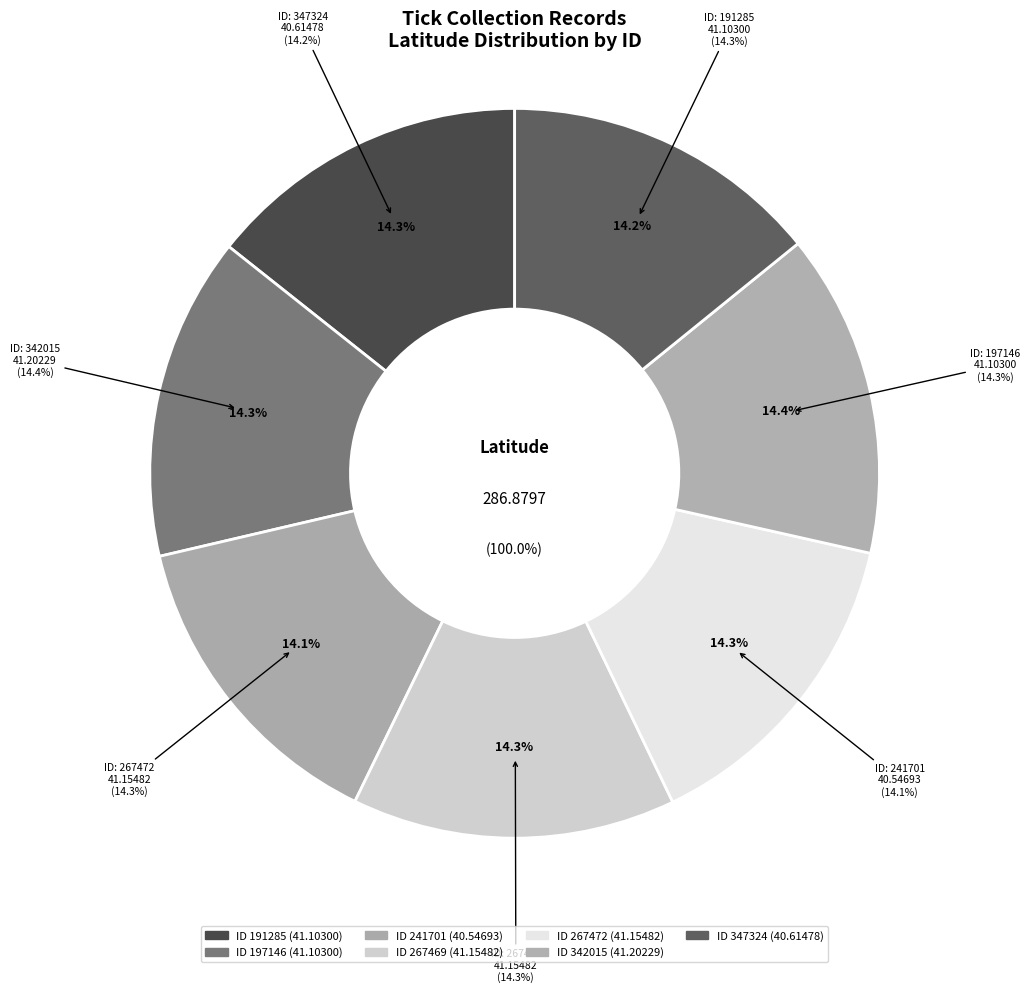

Is it true that 197146 is 28% of the pie?

False